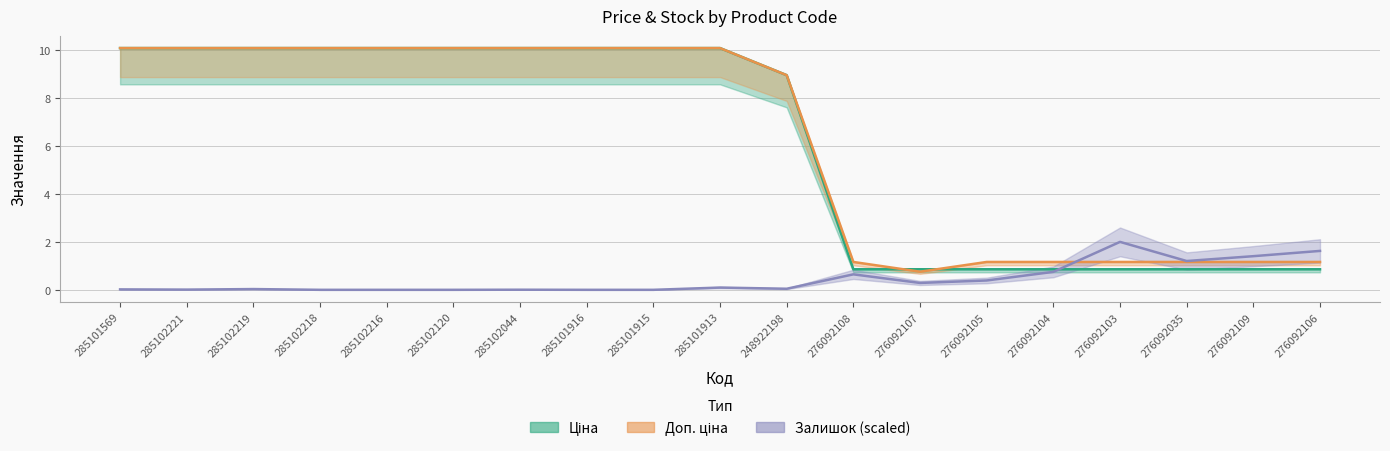

Reading left to right, list all the values displayed in this chart.

Ціна: 10.1	10.1	10.1	10.1	10.1	10.1	10.1	10.1	10.1	10.1	9.0	0.9	0.9	0.9	0.9	0.9	0.9	0.9	0.9
Доп. ціна: 10.1	10.1	10.1	10.1	10.1	10.1	10.1	10.1	10.1	10.1	9.0	1.2	0.8	1.2	1.2	1.2	1.2	1.2	1.2
Залишок: 0.0	0.0	0.0	0.0	0.0	0.0	0.0	0.0	0.0	0.1	0.0	0.6	0.3	0.4	0.7	2.0	1.2	1.4	1.6